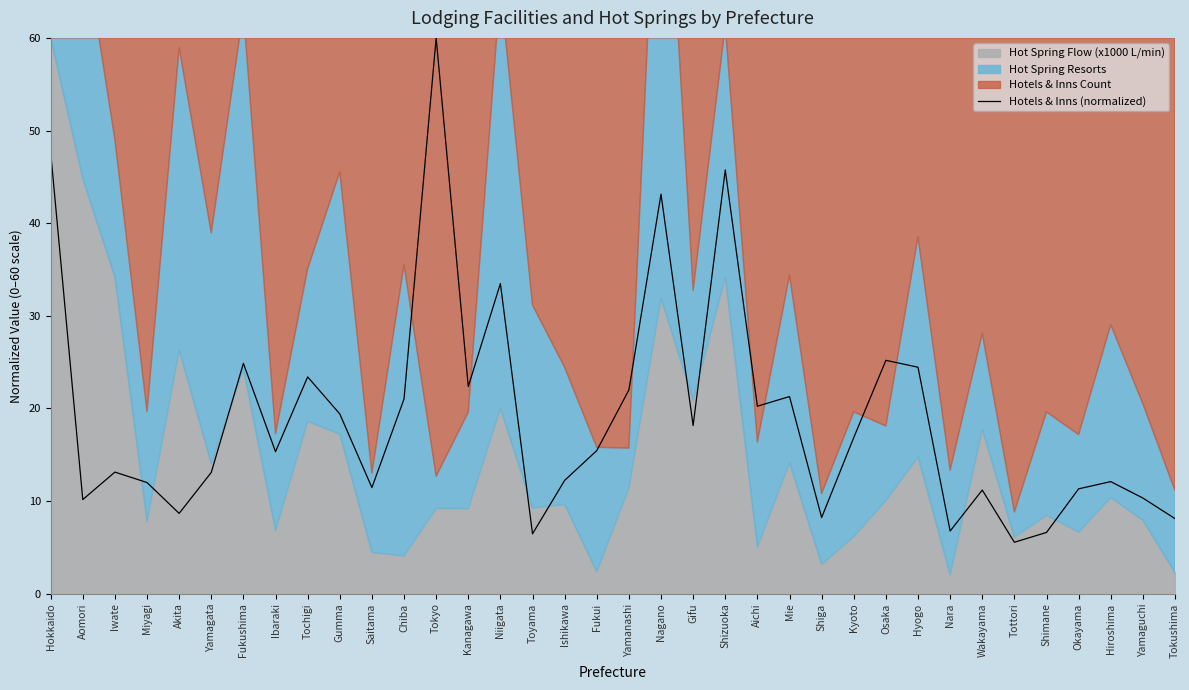

True or false: the data shows 6.6 at Shimane.

True